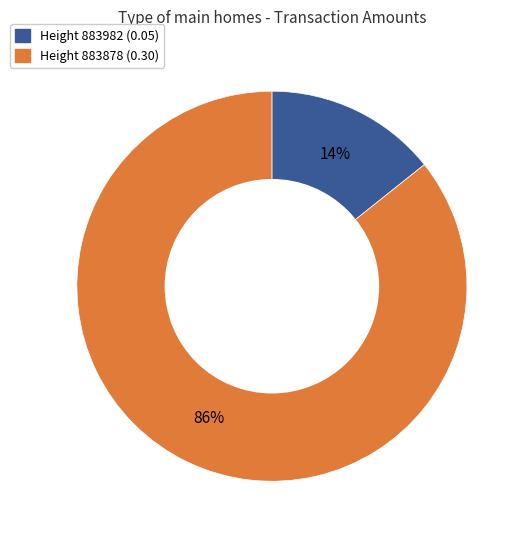

How many segments does this pie chart have?

2